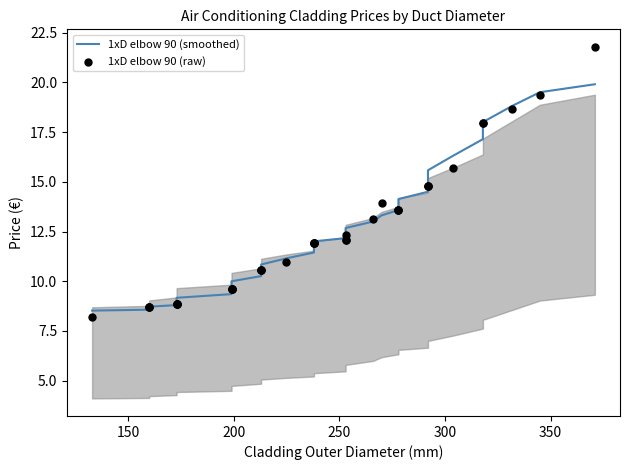

Which series has the largest total across all categories?

1xD elbow 90 (smoothed)